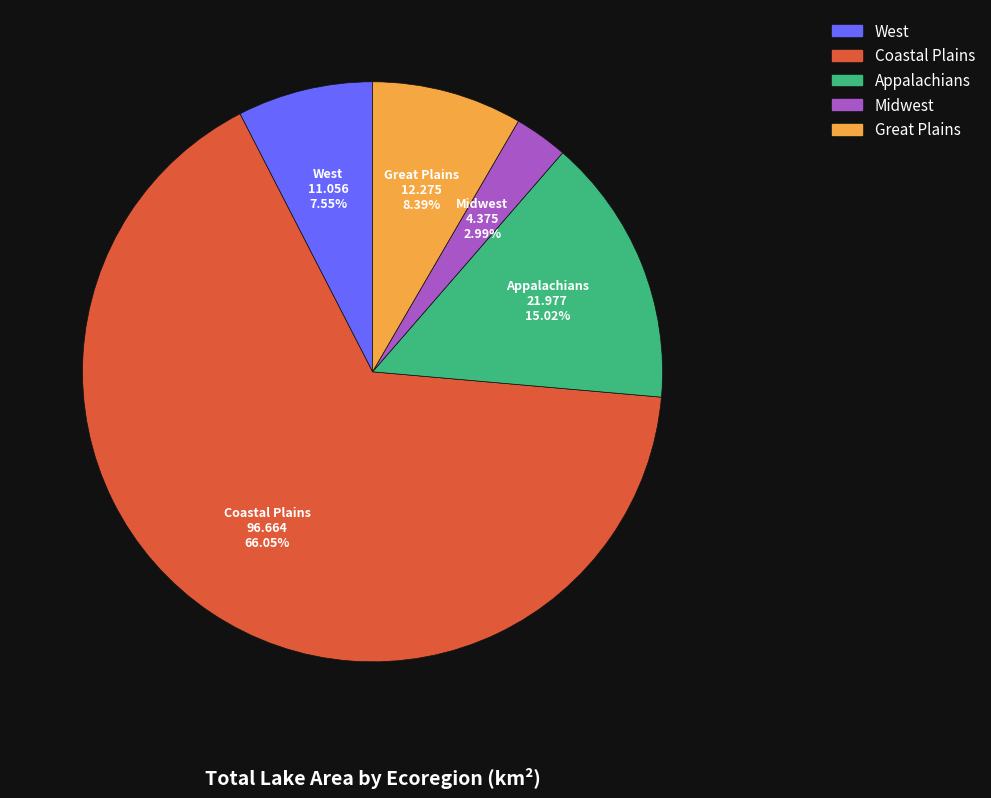

Combined, do West and Coastal Plains account for over 50%?

Yes